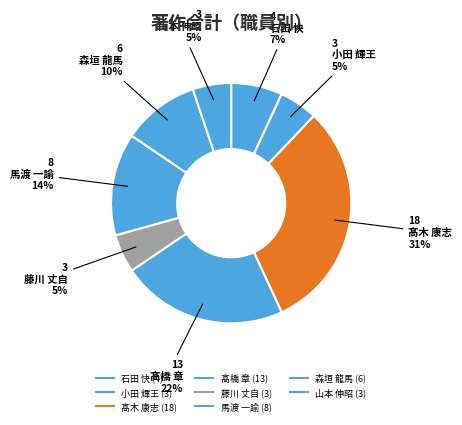

Count the number of slices in the pie.

8